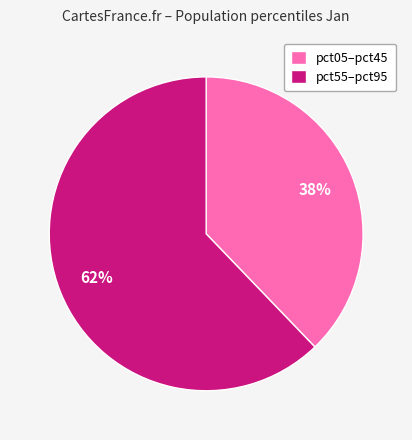

Count the number of slices in the pie.

2